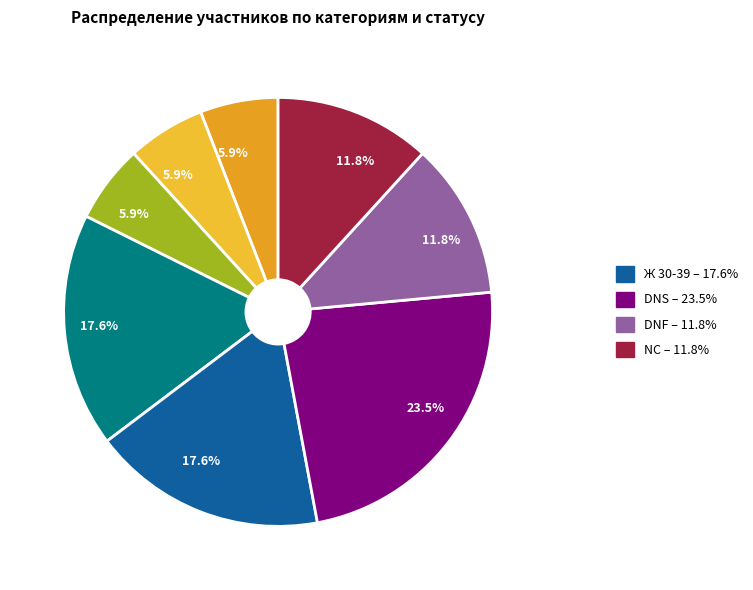

Count the number of slices in the pie.

8